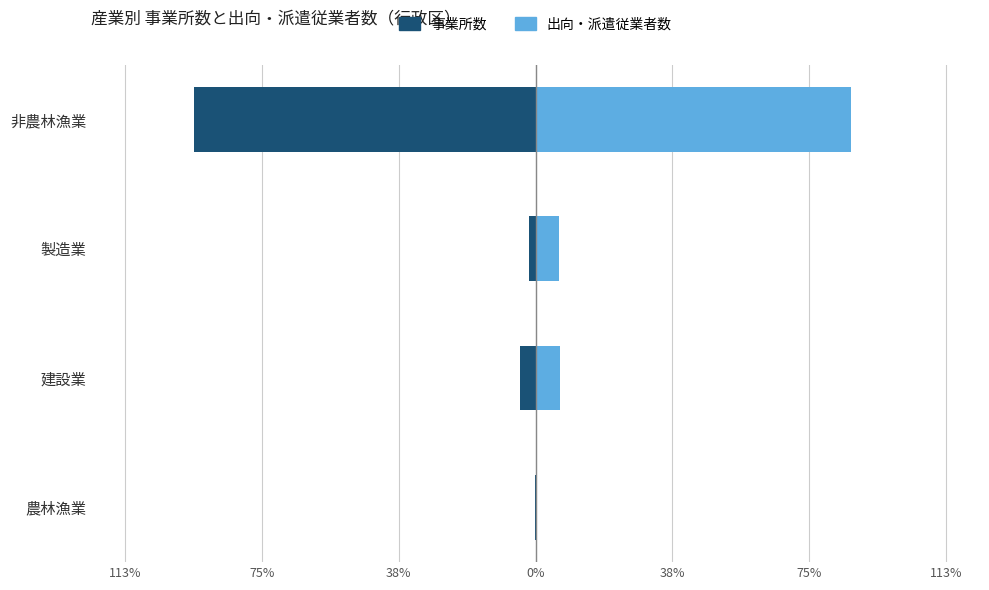

What is the greatest value displayed?

86.6